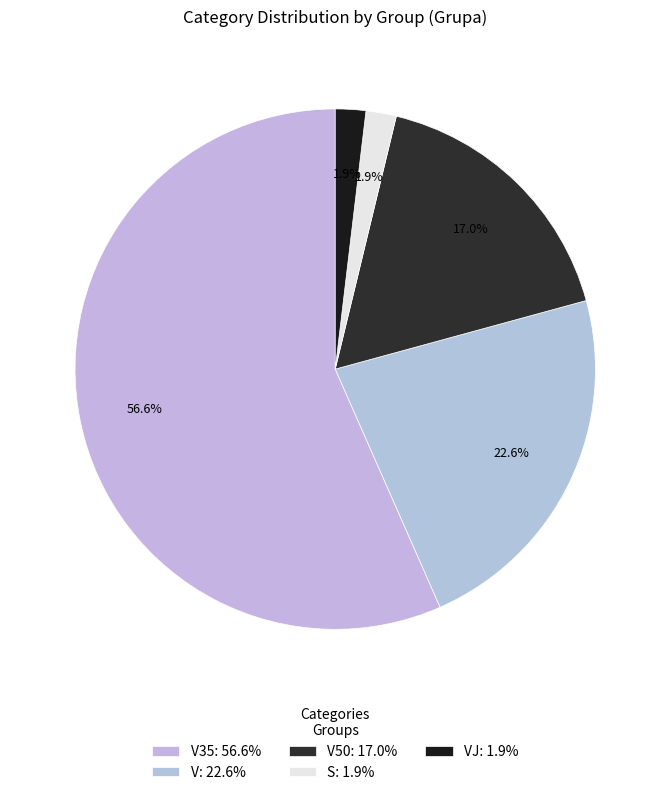

Which slice is the smallest?

S